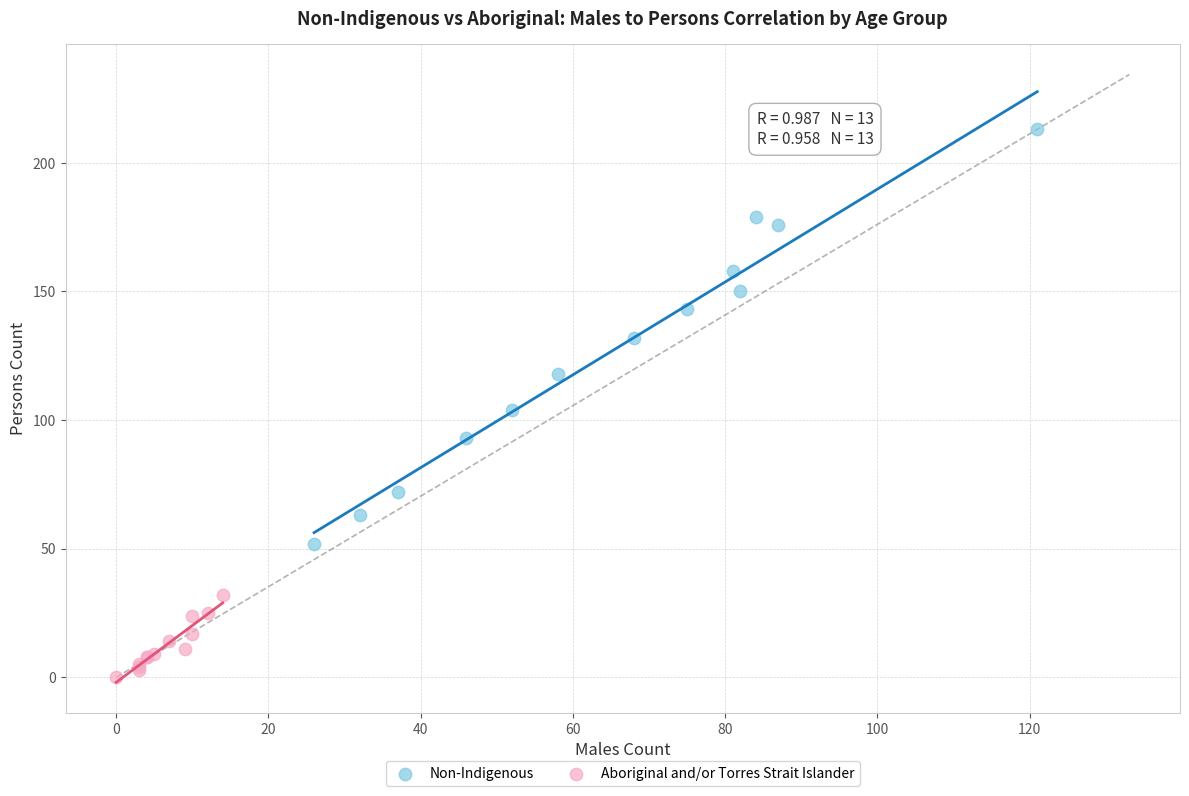

Which series contains the highest Y value?

Non-Indigenous